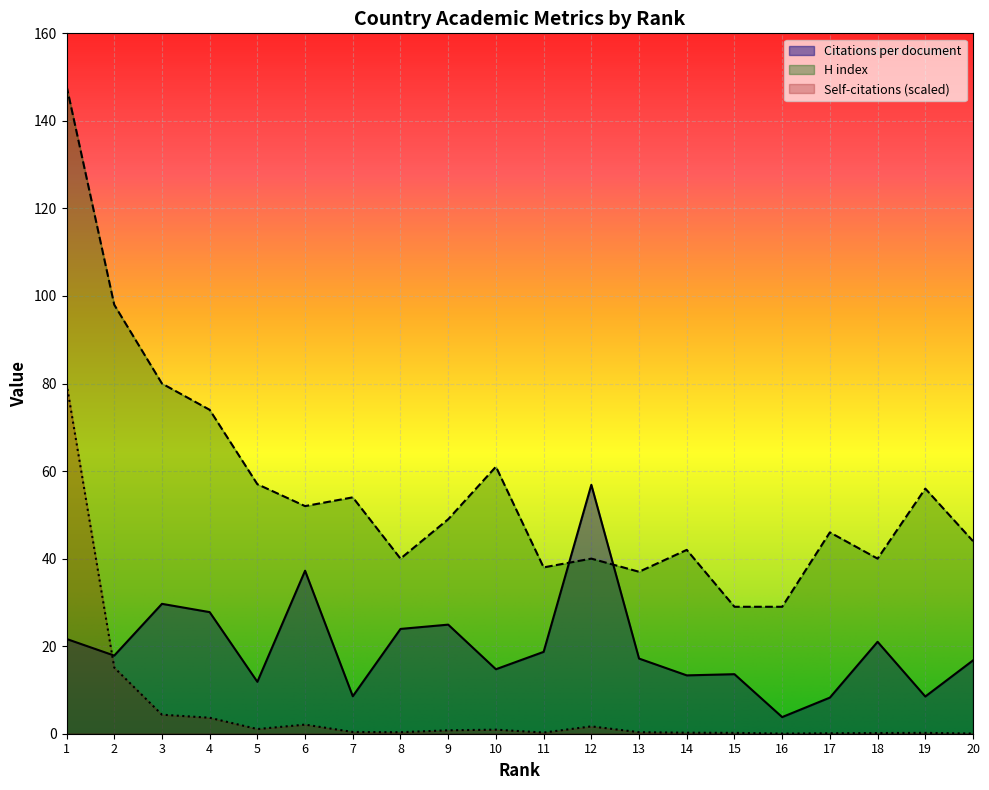

Which label corresponds to the largest value in the chart?

1